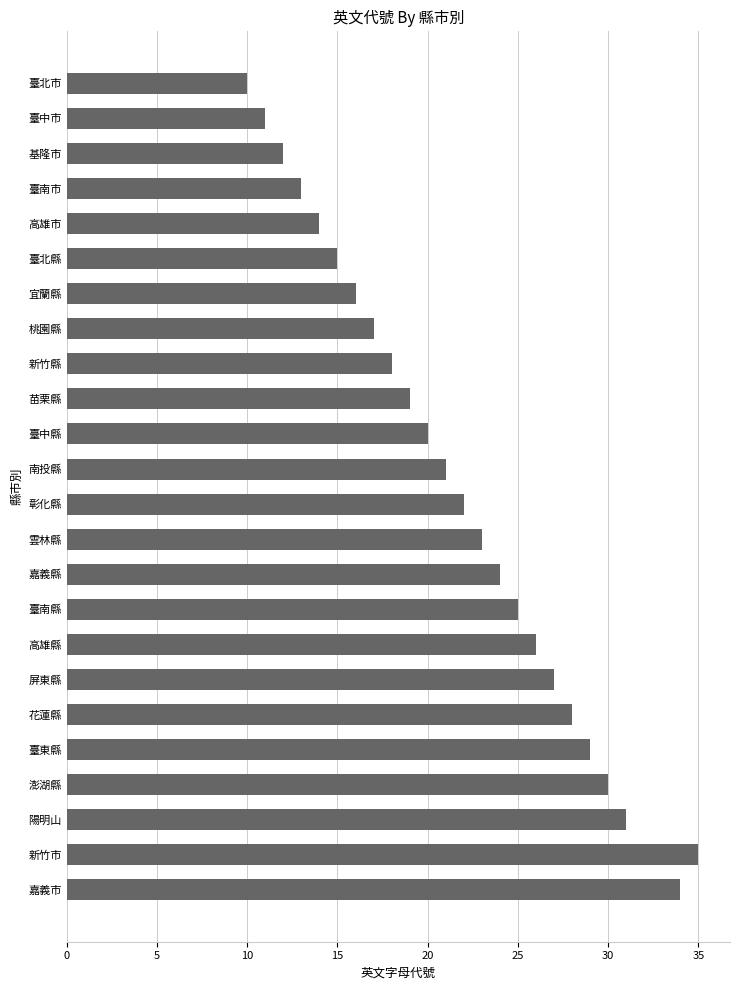

What is the minimum value shown in the chart?

10